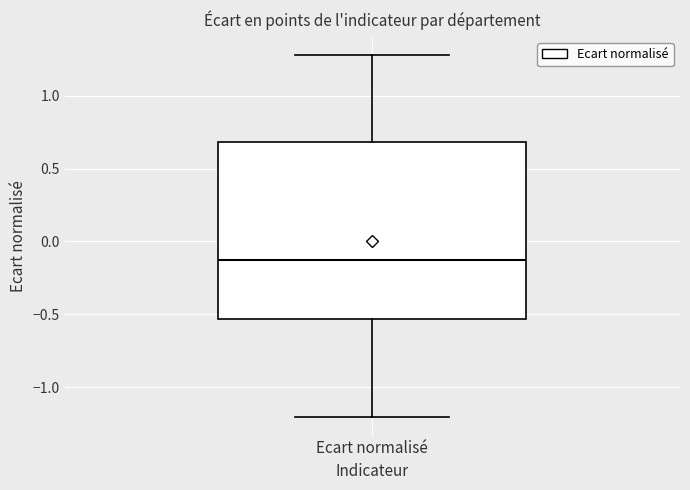

Transcribe this box plot: give where the median line is, the range the box spans, and where the two whiskers end, as read against the y-axis. The values are not printed on the chart, so give them approximately, as read against the axis.

median -0.15, box -0.55 to 0.70, whiskers -1.20 to 1.30